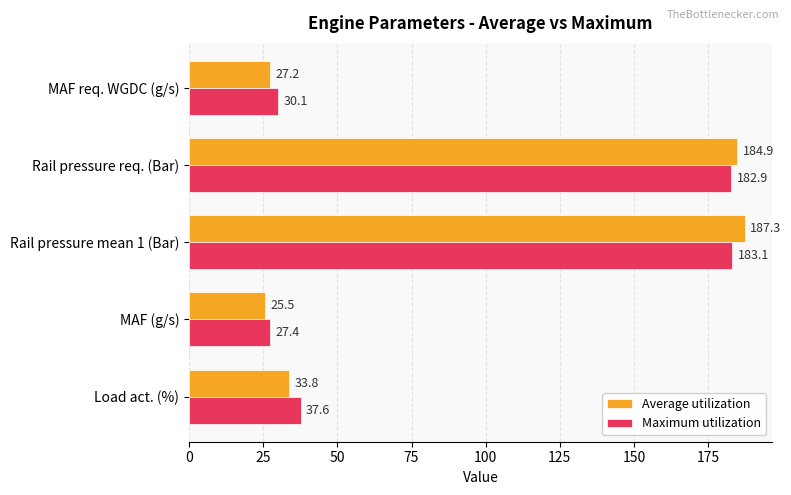

Count the number of data series in this chart.

2